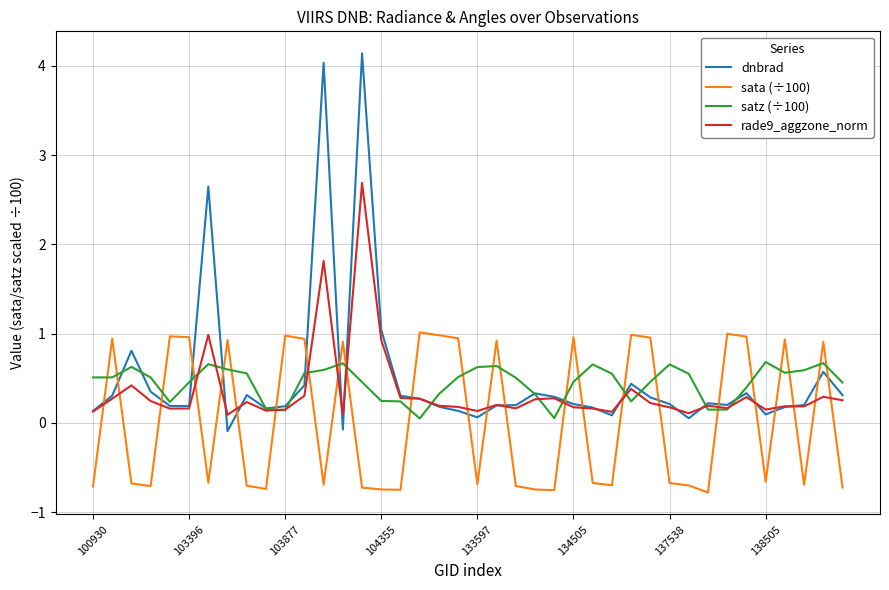

Which series ends up on top after the final intersection of dnbrad and sata (÷100)?

dnbrad